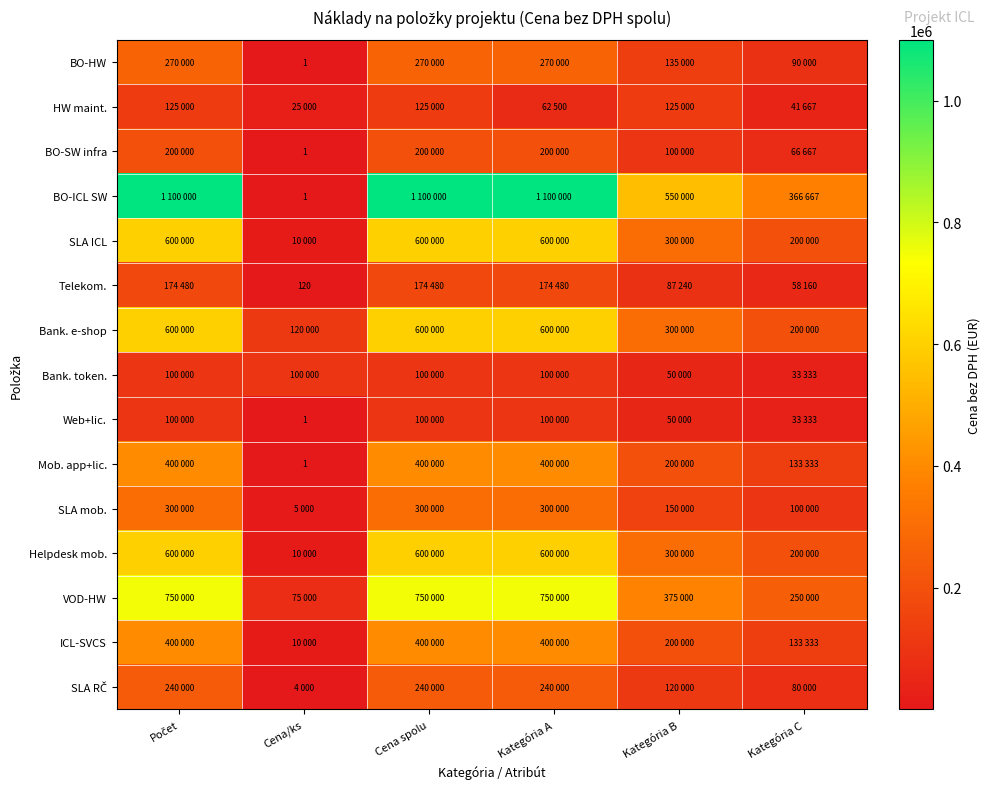

List the labels in order of Bank. token. value, largest first.

Počet, Cena/ks, Cena spolu, Kategória A, Kategória B, Kategória C